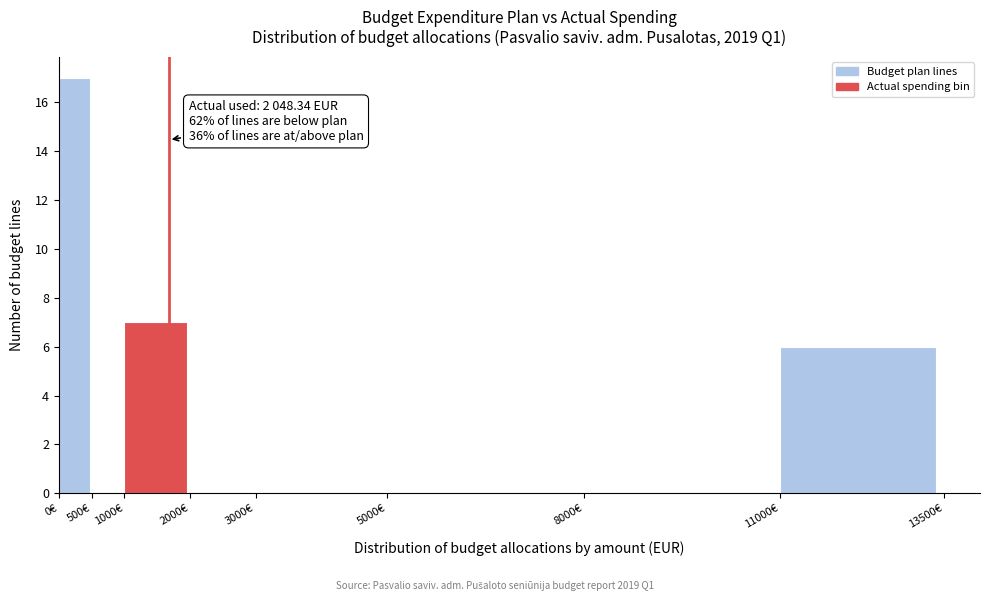

Over which range of the x-axis is the bar tallest?

0 to 500